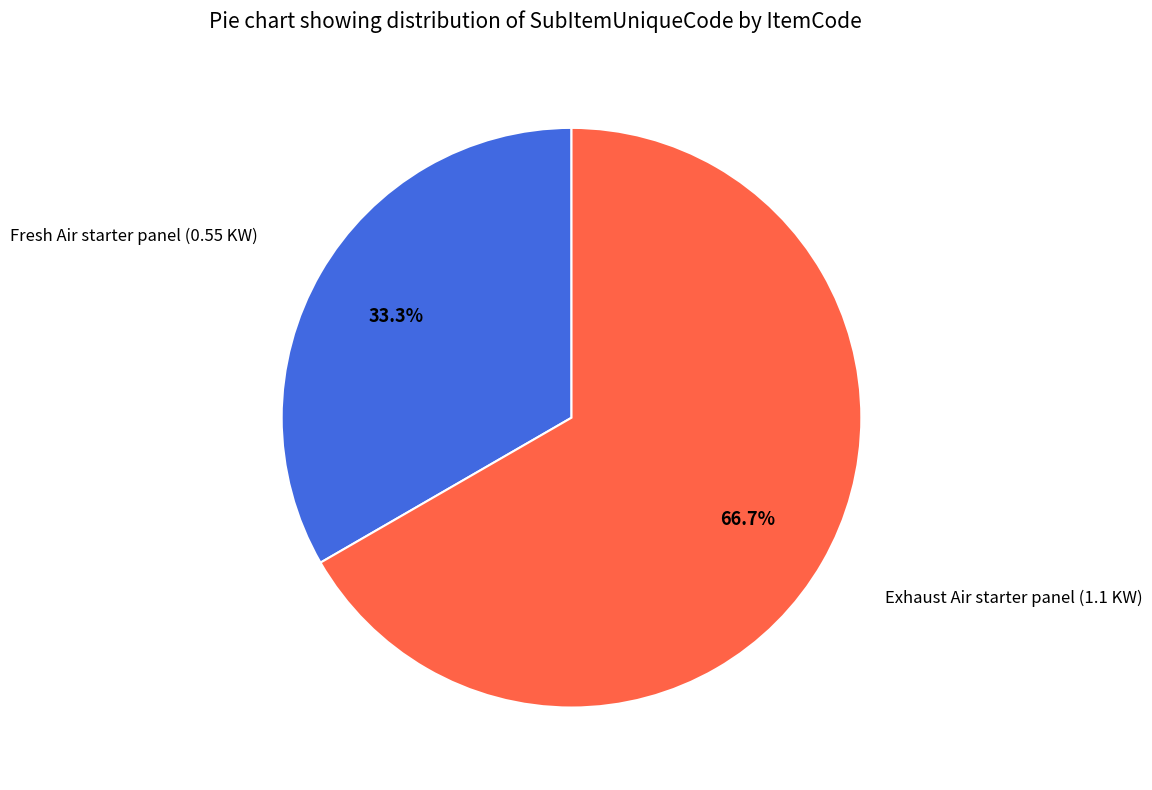

How many segments does this pie chart have?

2